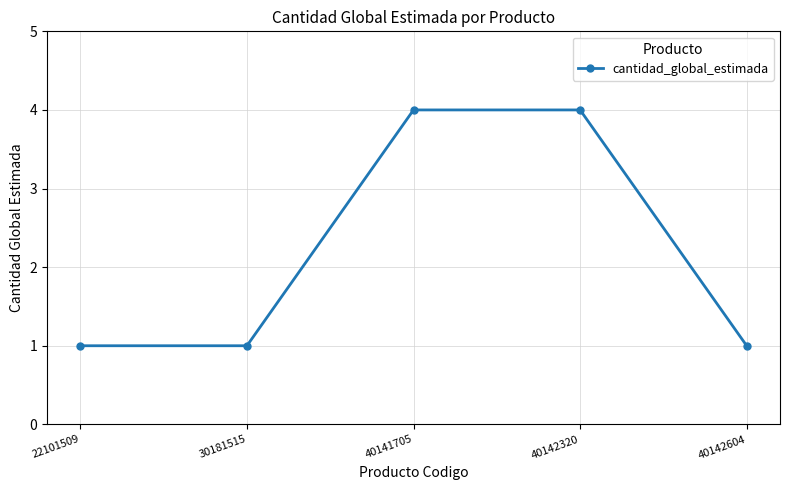

What is the ratio of the value at 40141705 to the value at 30181515?

4.0